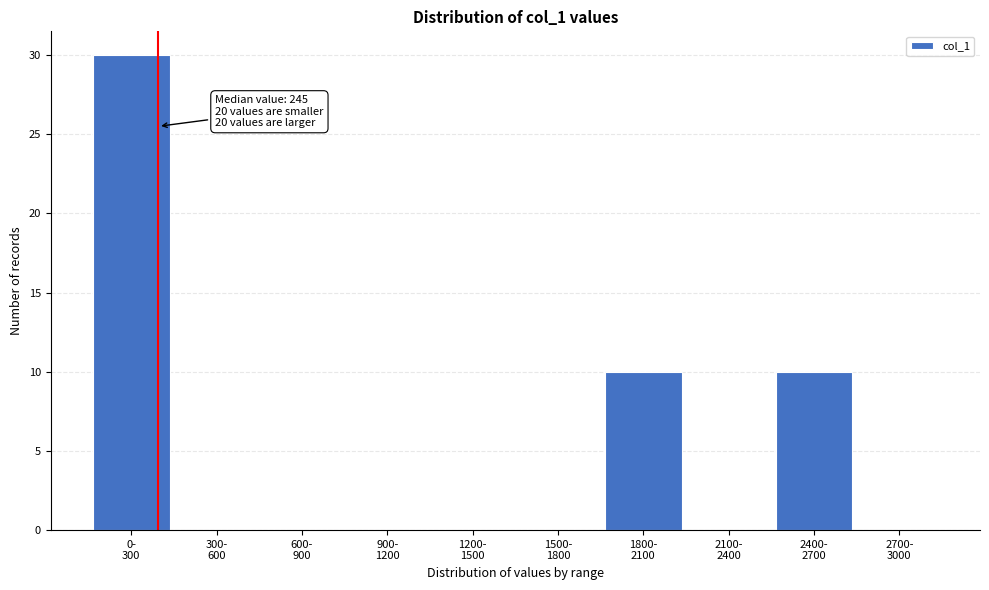

What is the sum of all values?

50